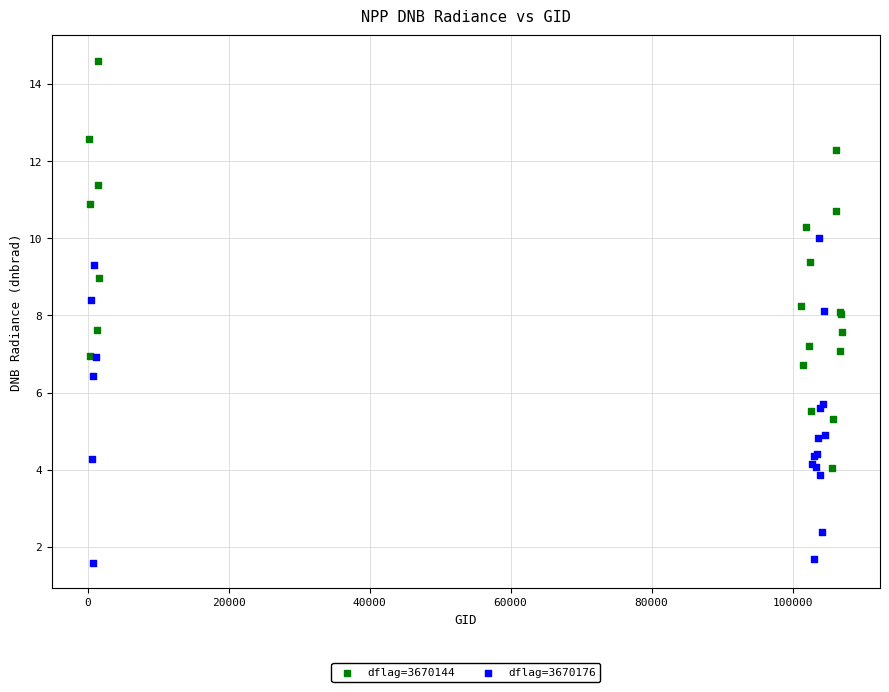

Which series has the widest spread of Y values?

dflag=3670144